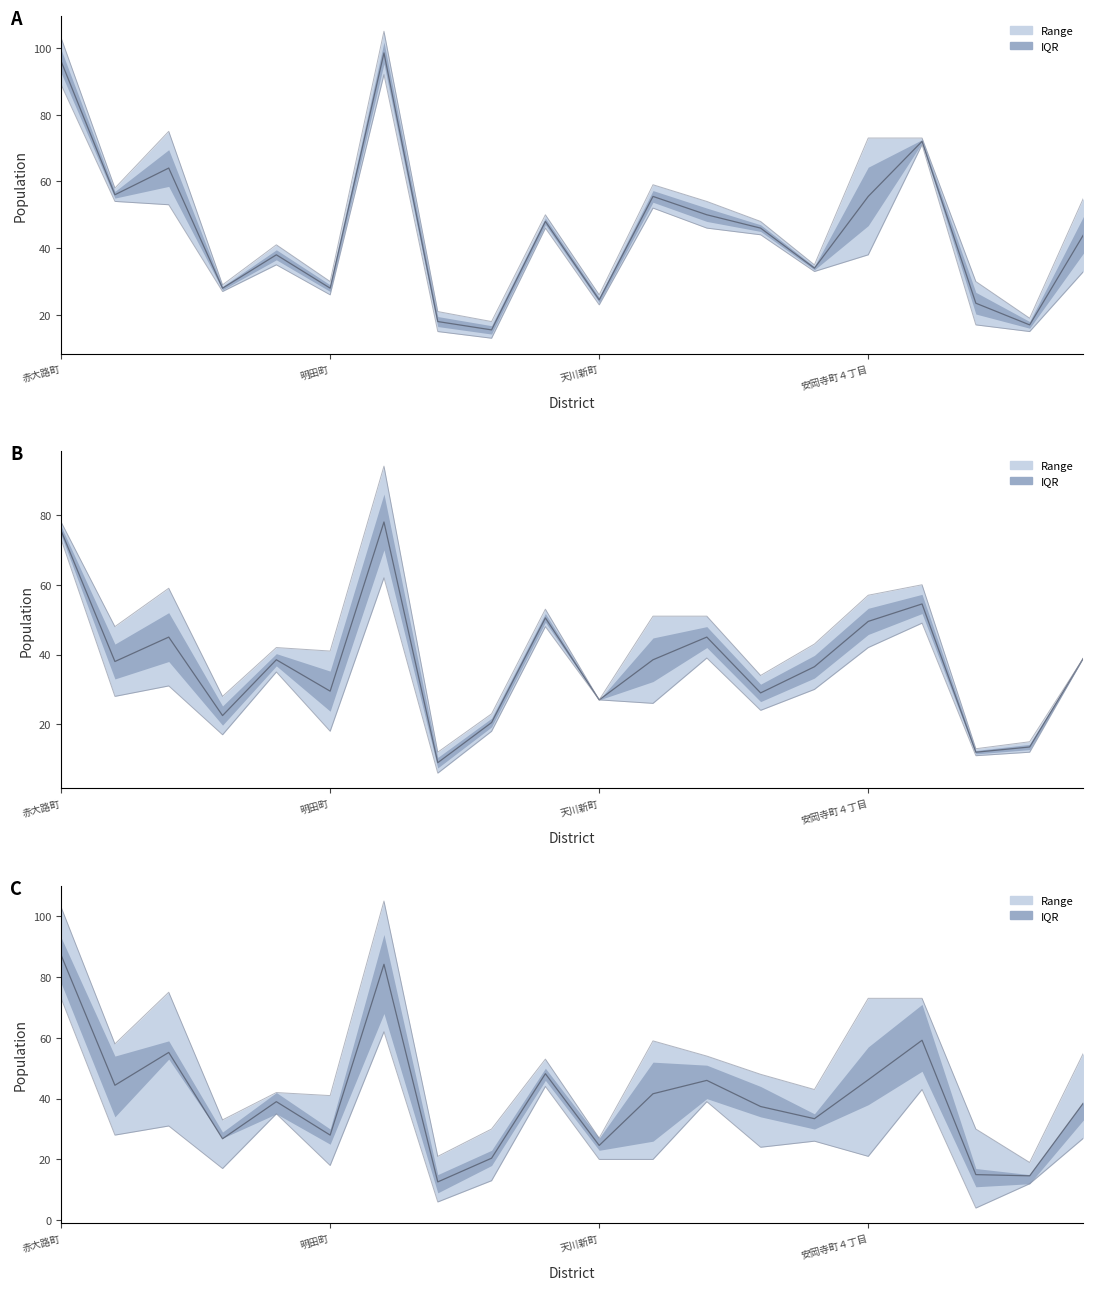

How many data points in Median are above 39?

9